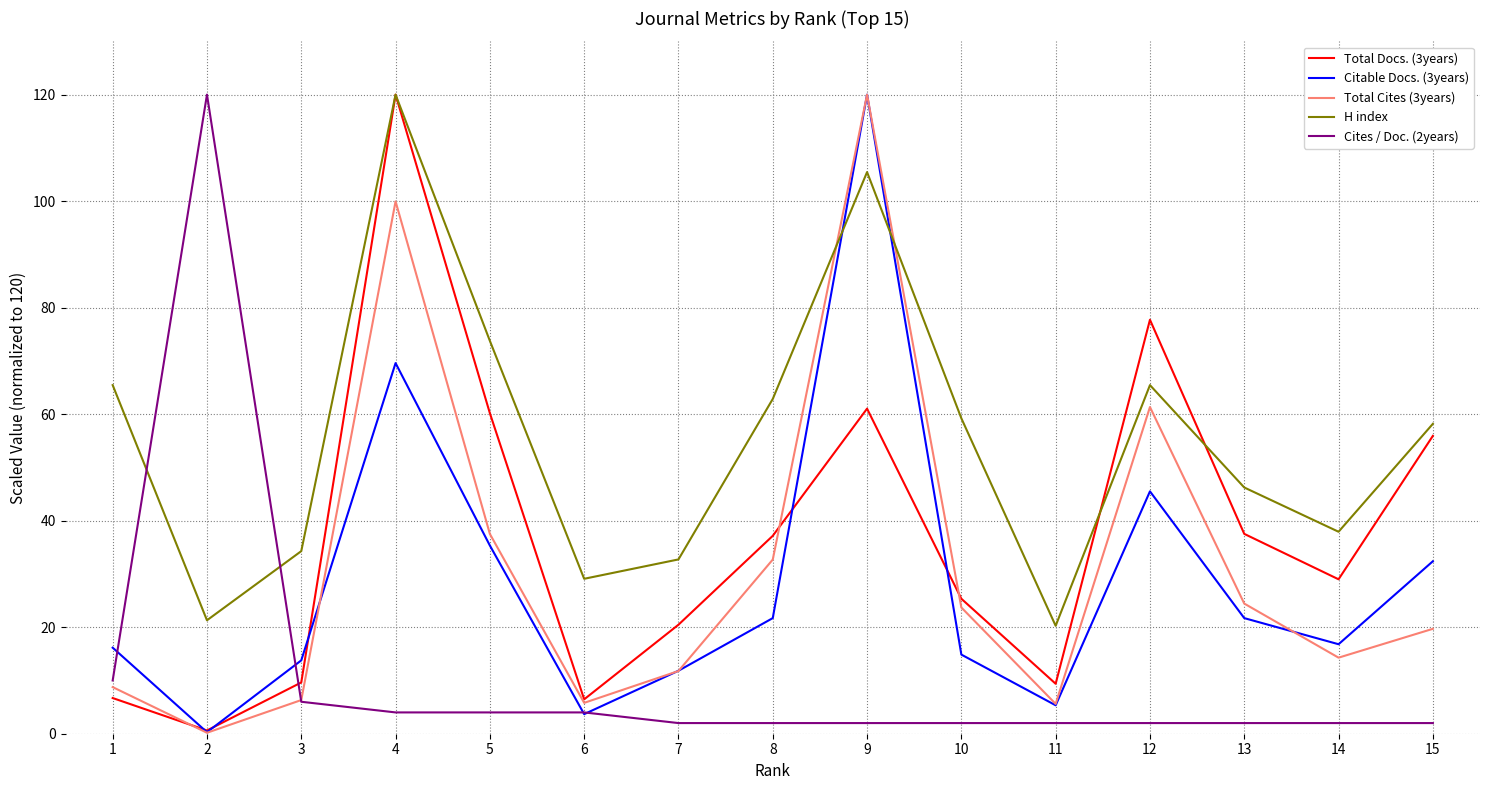

Is it true that H index equals 10.2 at 11?

False